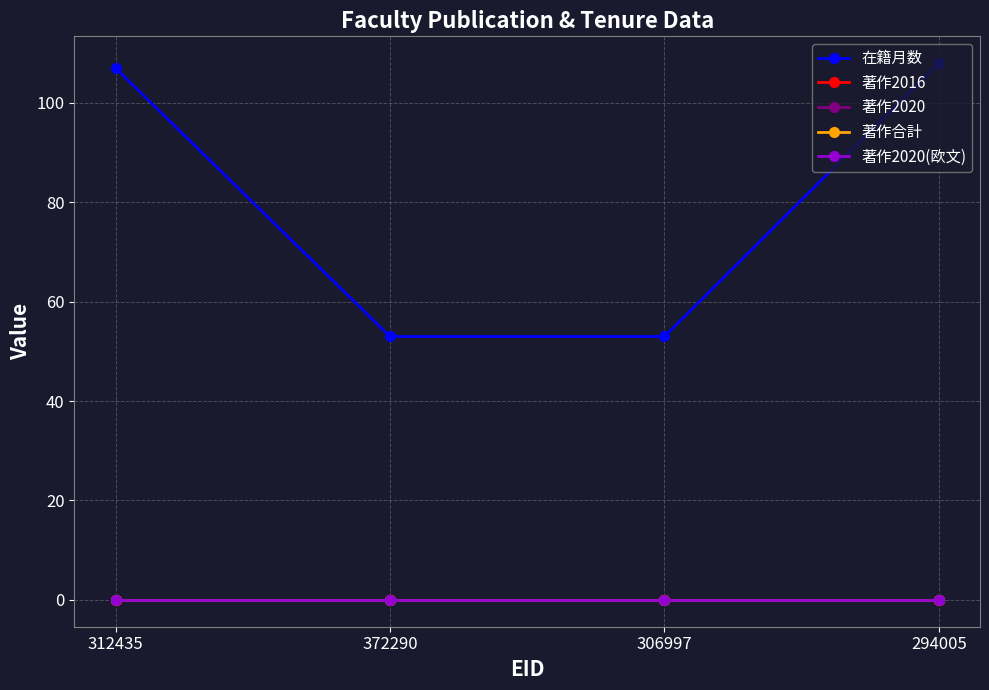

What is the difference between the highest and lowest values at 312435?

107